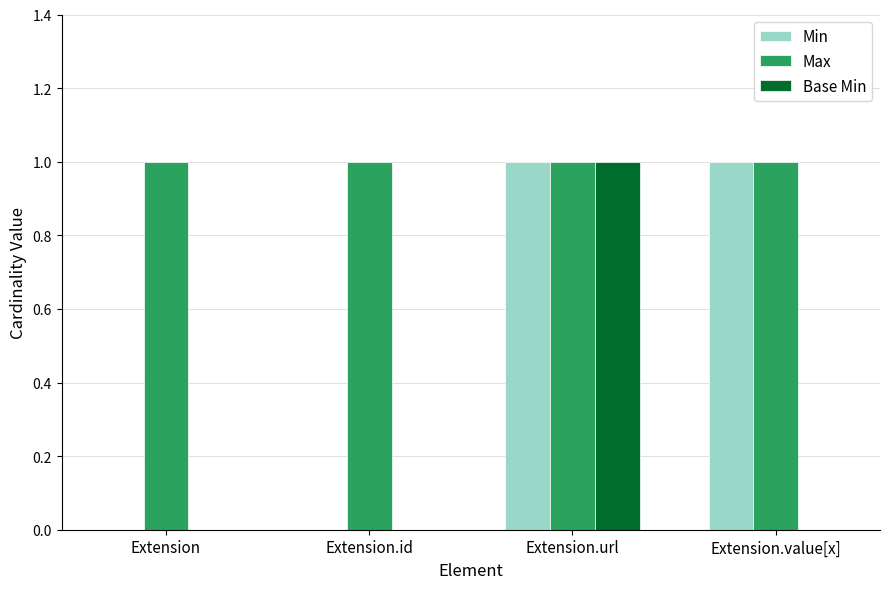

Reading left to right, what are all the values shown in this chart?

Min: 0	0	1	1
Max: 1	1	1	1
Base Min: 0	0	1	0